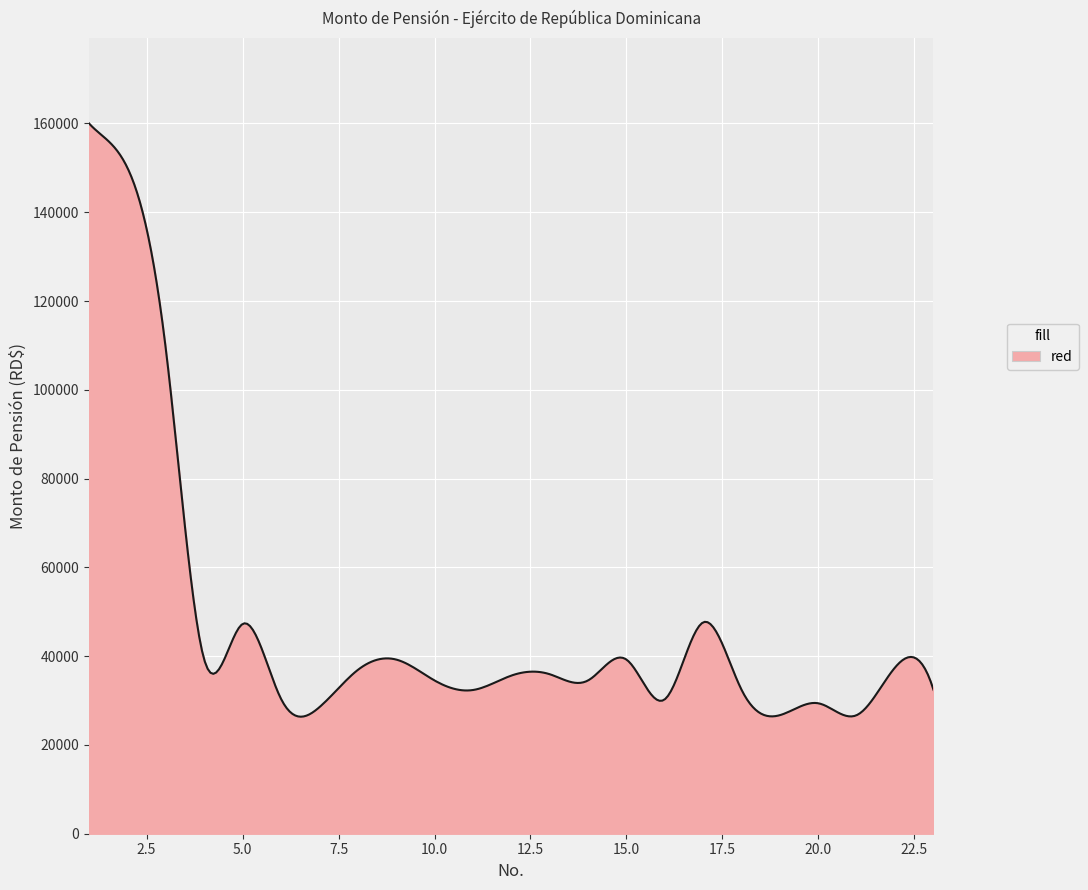

What is the difference between the maximum and minimum values?

133643.1